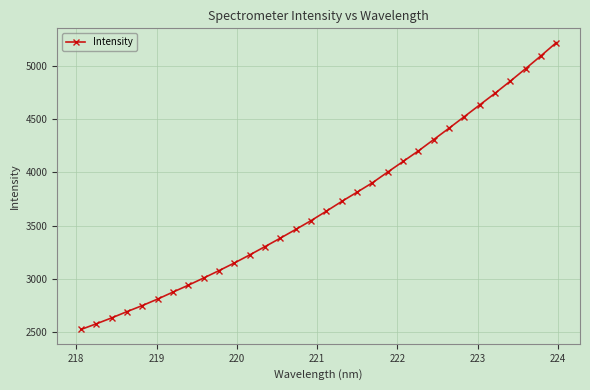

What is the minimum value shown in the chart?

2524.4